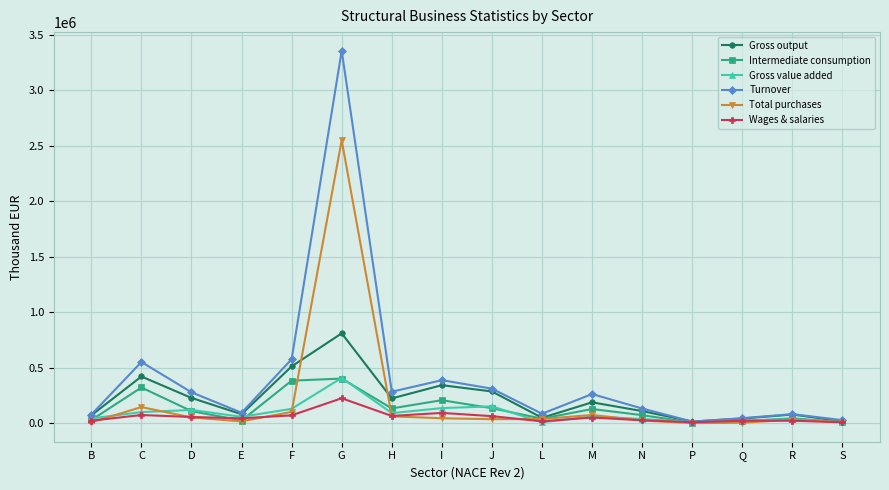

The value of Gross output at F is 511574. True or false?

True